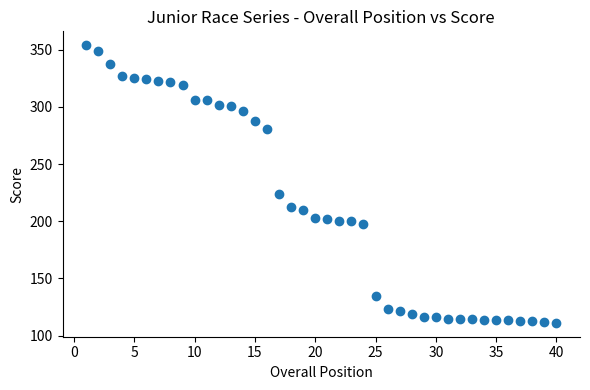

What Y value in the scatter plot is closest to 232?

223.4